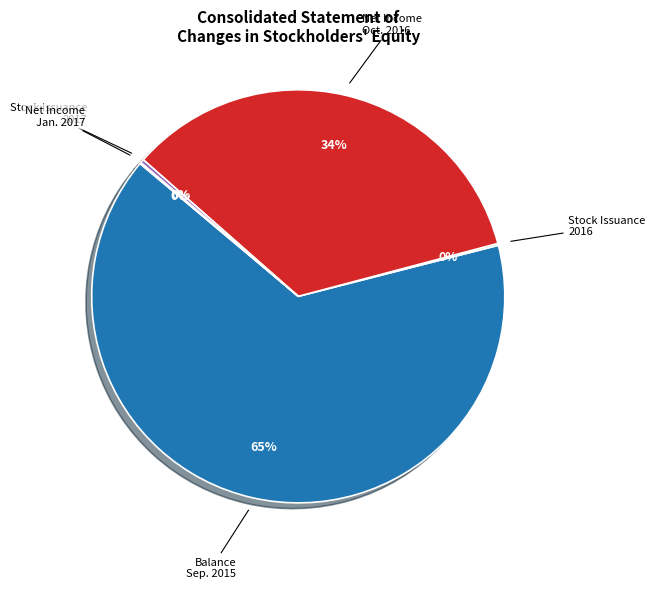

Does any single category account for the majority?

Yes